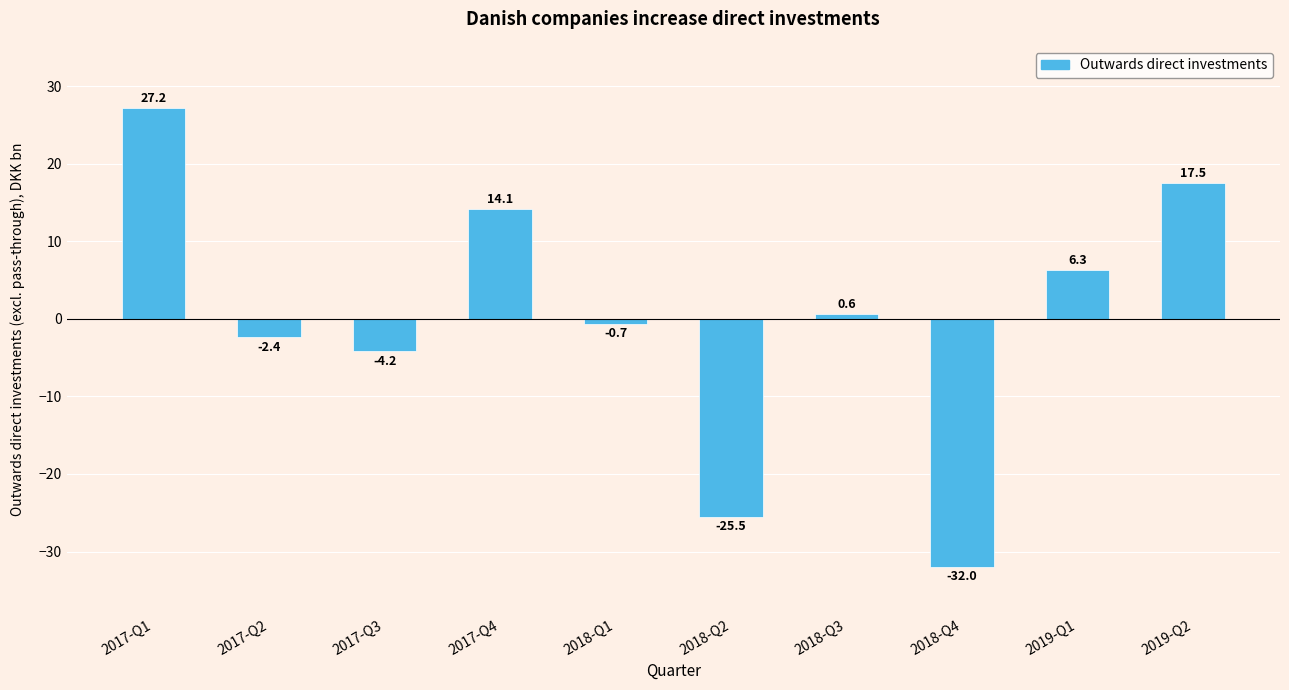

Reading left to right, transcribe all the data shown in this chart.

27.2	-2.4	-4.2	14.1	-0.7	-25.5	0.6	-32.0	6.3	17.5